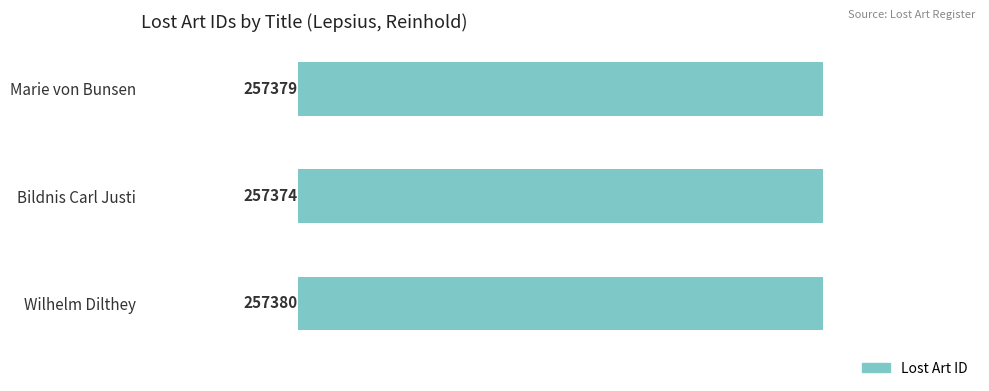

Does the chart contain any negative values?

Yes